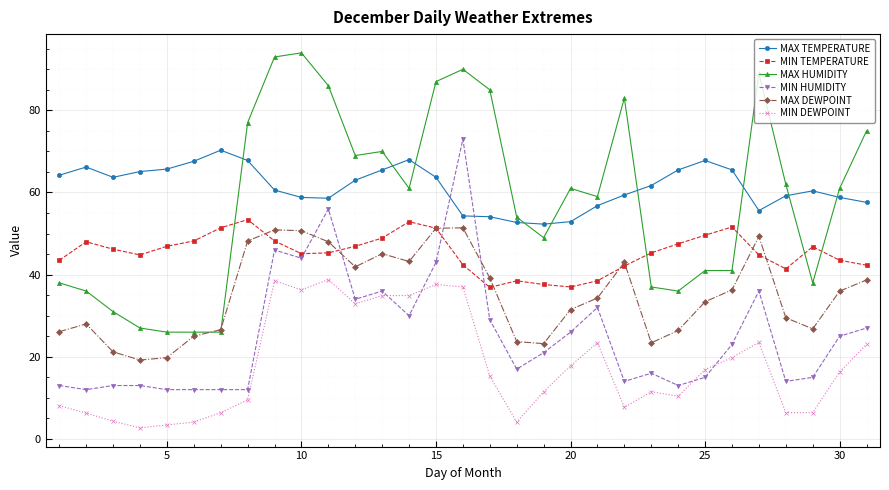

What is the smallest value displayed?

2.7